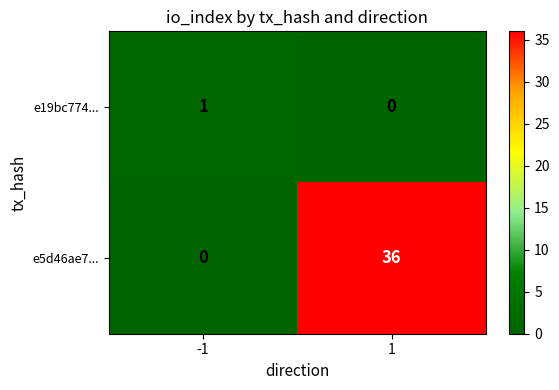

How many data points does each series have?

2